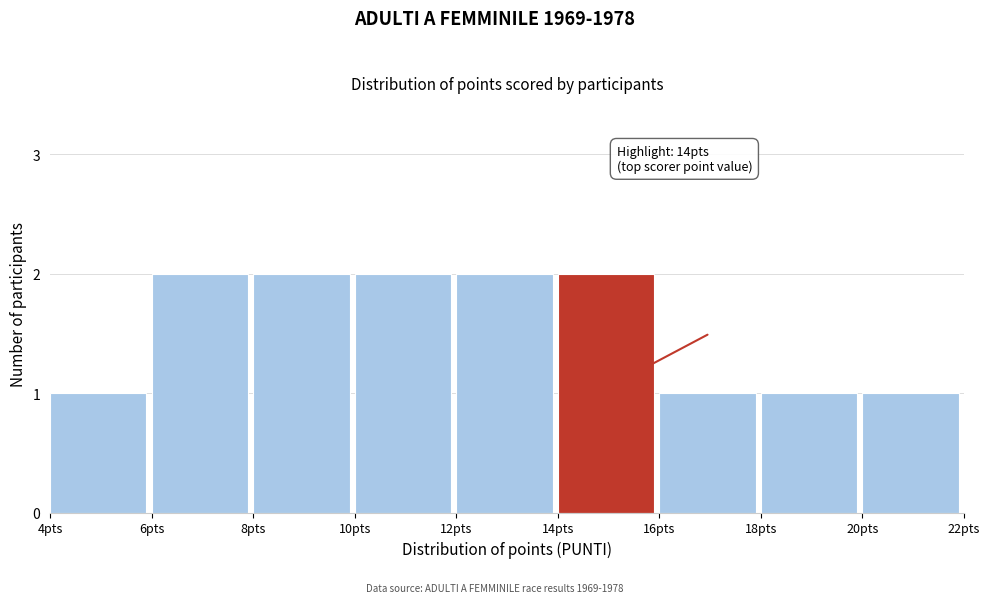

Reading left to right, what are all the values shown in this chart?

1	2	2	2	2	2	1	1	1